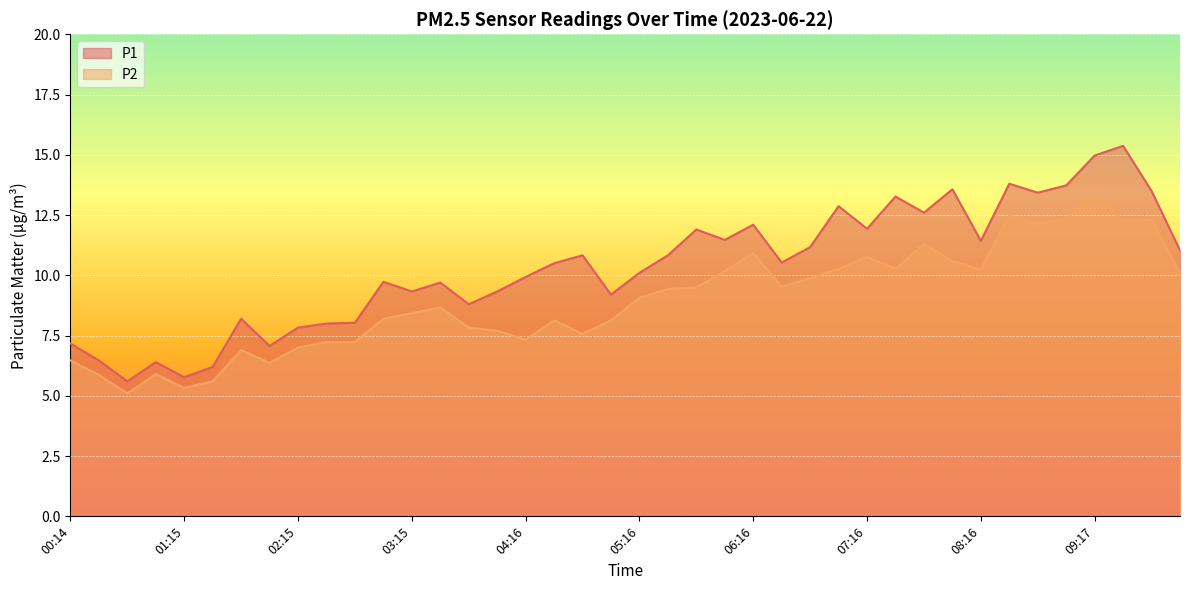

At 09:47, list the series in order from smallest to largest.

P2, P1